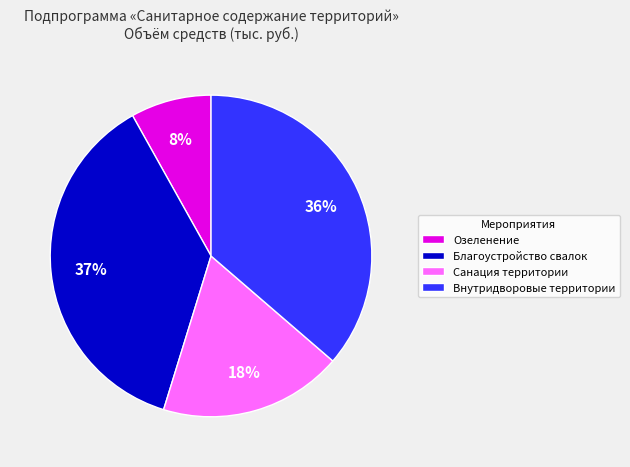

How many slices are in this pie chart?

4